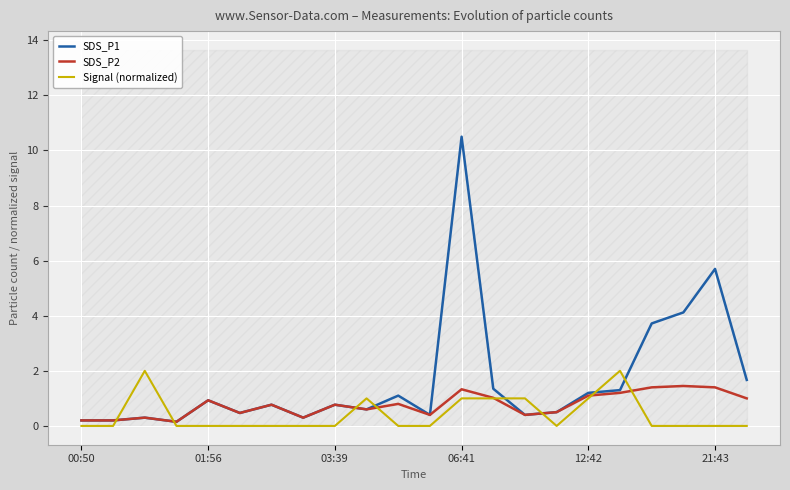

What is the average value of the SDS_P2 series?

0.8